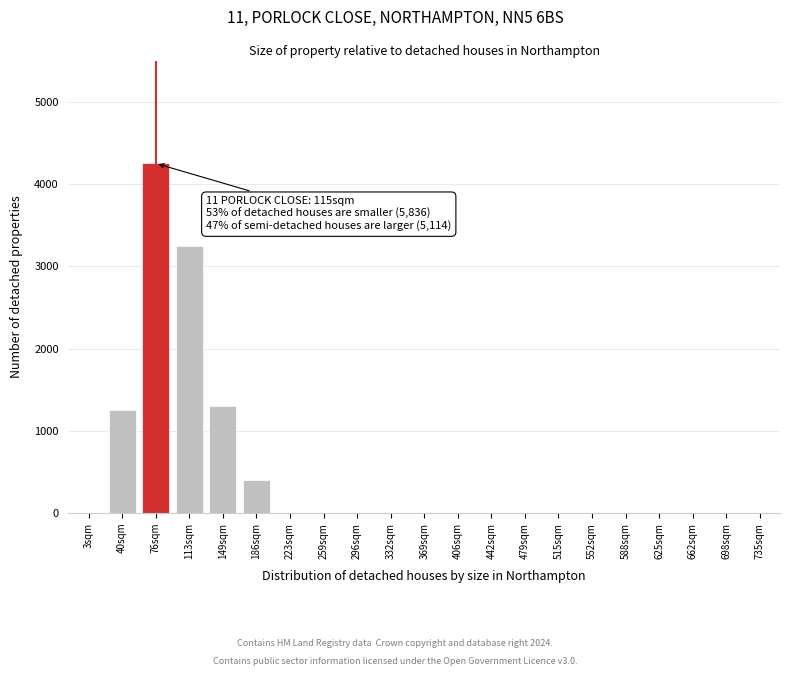

Reading left to right, extract all data points from this chart.

3sqm=0	40sqm=1250	76sqm=4250	113sqm=3250	149sqm=1300	186sqm=400	223sqm=0	259sqm=0	296sqm=0	332sqm=0	369sqm=0	406sqm=0	442sqm=0	479sqm=0	515sqm=0	552sqm=0	588sqm=0	625sqm=0	662sqm=0	698sqm=0	735sqm=0